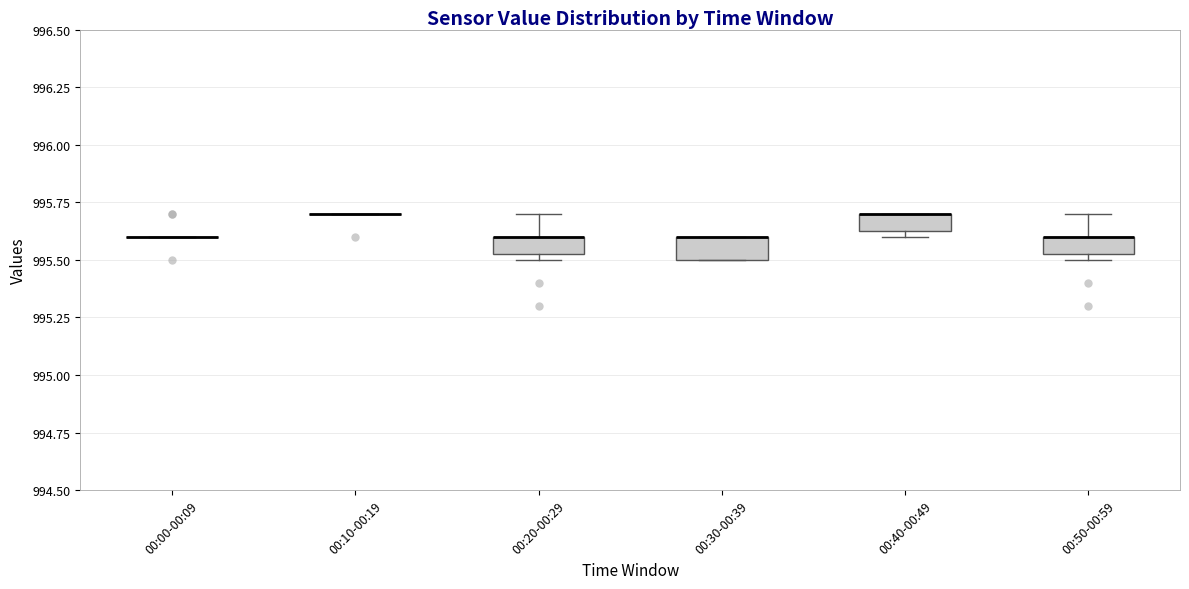

Where is the upper edge of the box for 00:40-00:49 on the y-axis? The values are not printed on the chart, so give them approximately, as read against the axis.

995.70